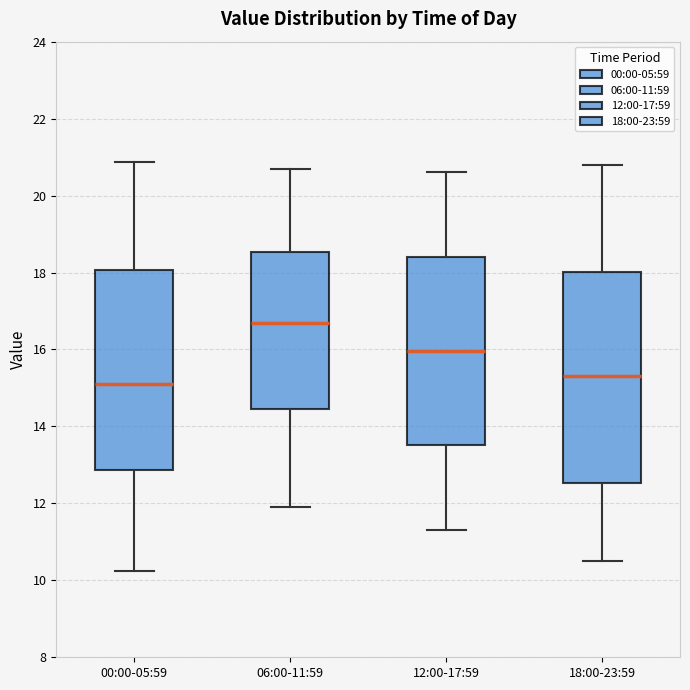

Which box is the tallest, from its lower edge to its upper edge?

18:00-23:59